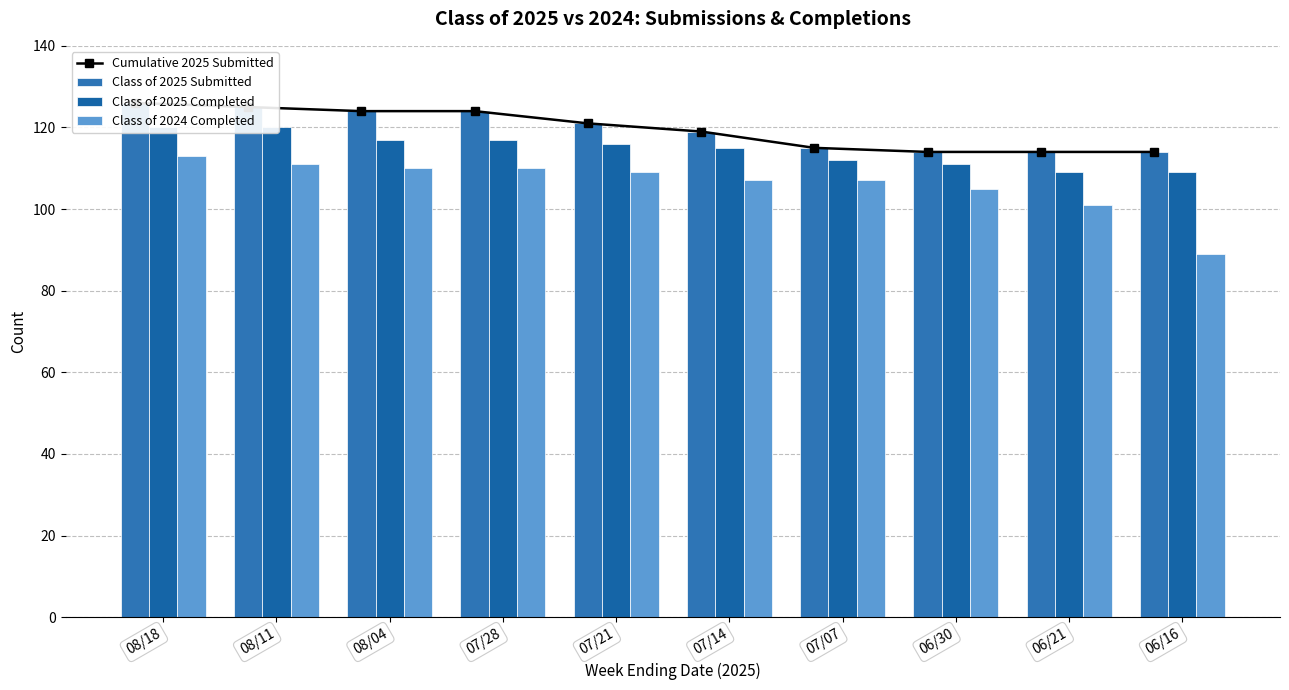

Where is Class of 2024 Completed nearest to the value 101?

06/21